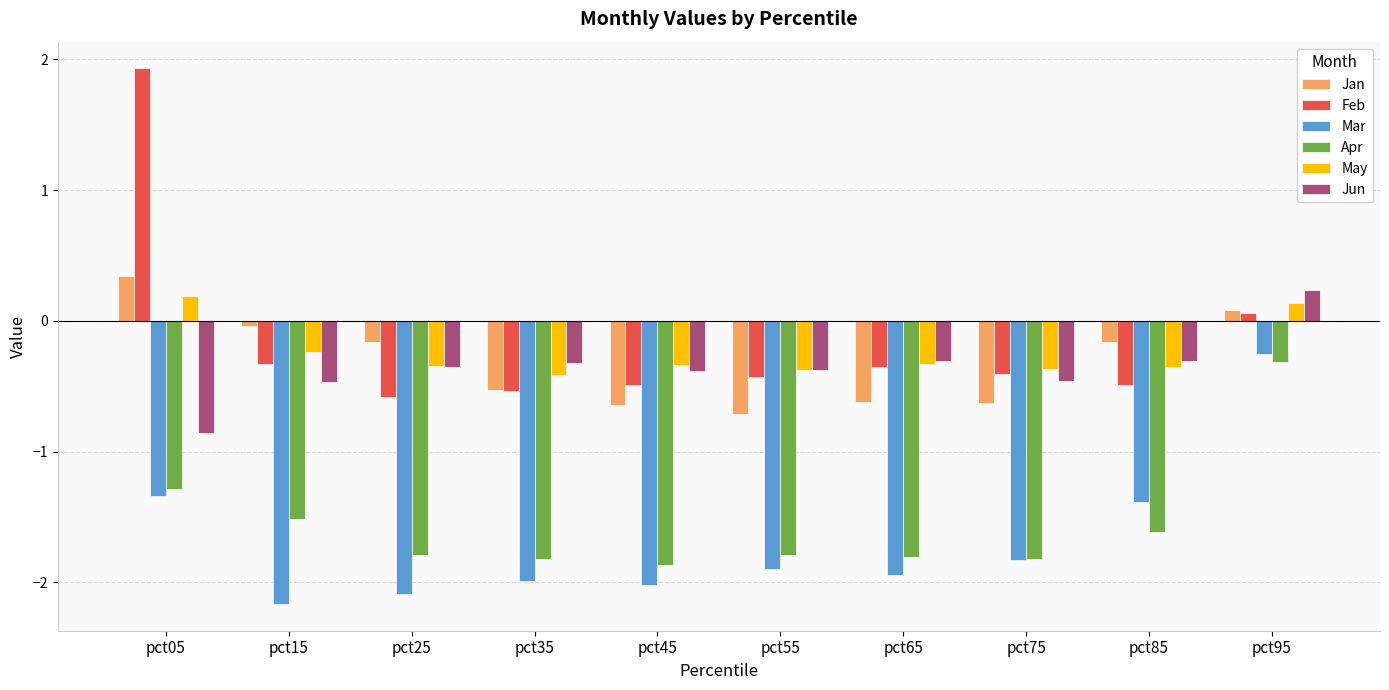

The May series shows -0.4 at pct35. True or false?

True